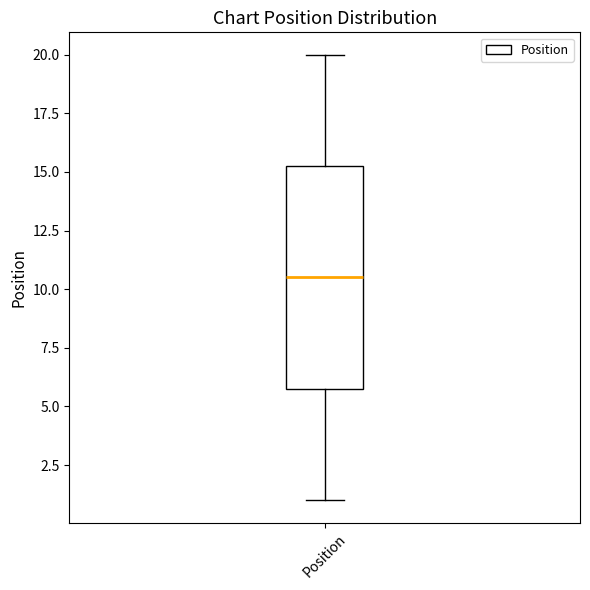

Read this box plot against the y-axis: the position of the median line, the range covered by the box, and the ends of both whiskers. The values are not printed on the chart, so give them approximately, as read against the axis.

median 10.5, box 6.0 to 15.5, whiskers 1.0 to 20.0